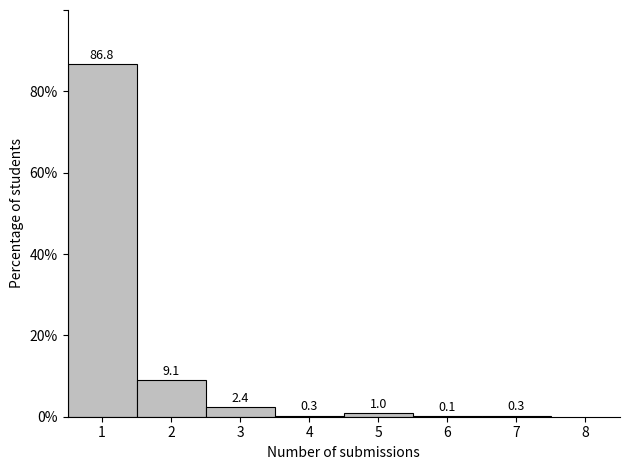

Over which range of the x-axis is the bar tallest?

0.5 to 1.5